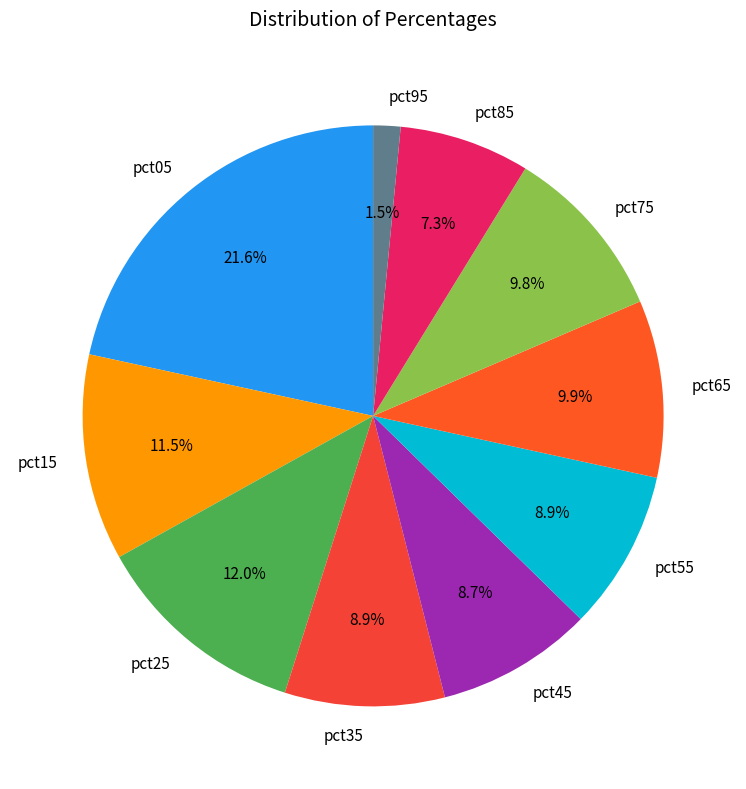

To the nearest percent, what is the combined percentage of pct35 and pct95?

10%